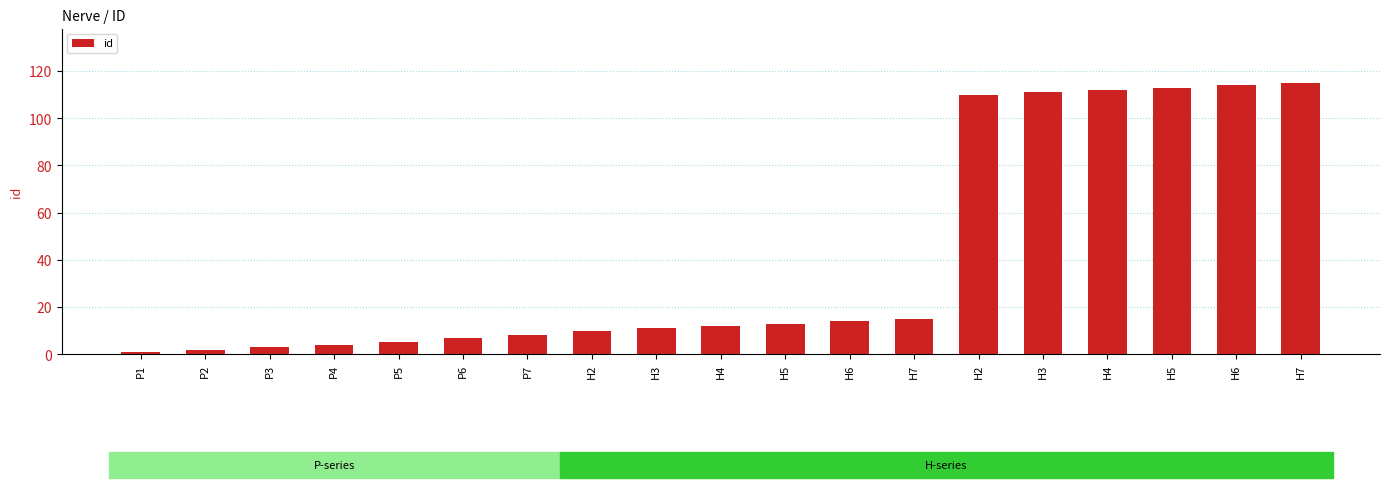

Which label corresponds to the largest value in the chart?

H7